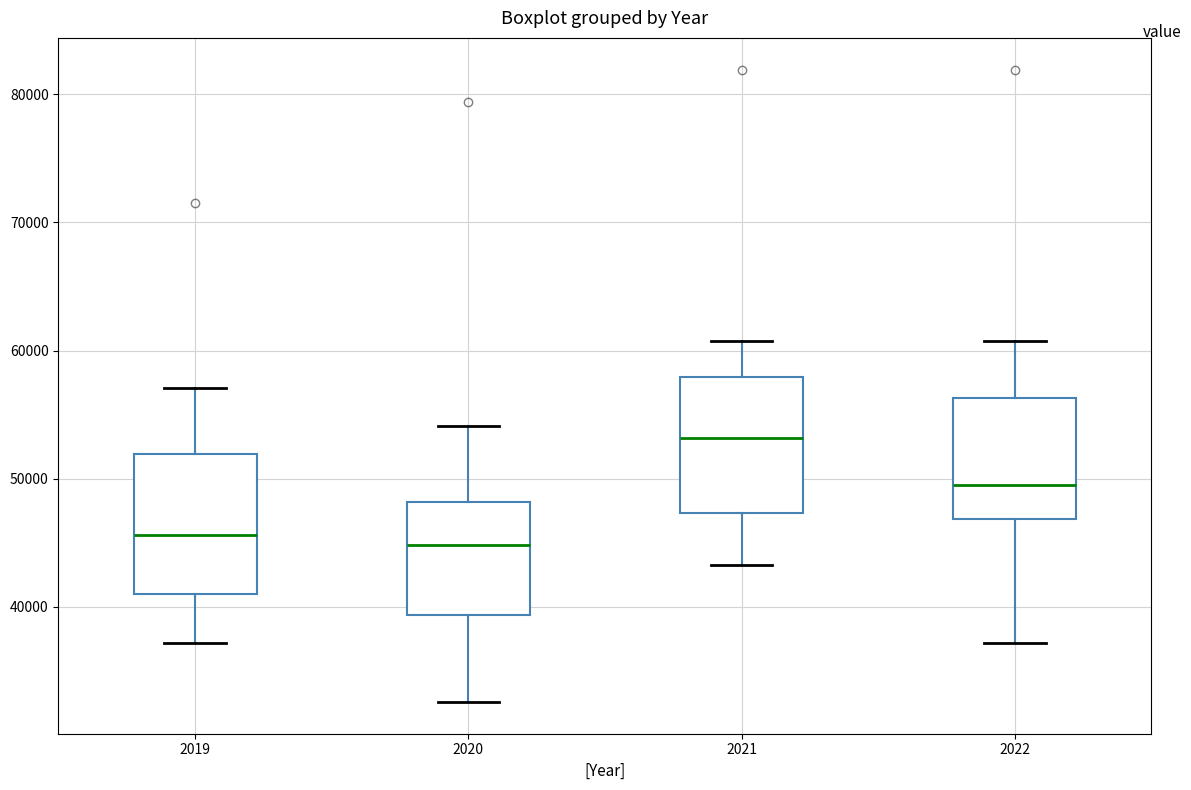

Reading left to right, read every box against the y-axis: the position of its median line, the range the box covers, and the ends of its whiskers. The values are not printed on the chart, so give them approximately, as read against the axis.

2019: median 46000, box 41000 to 52000, whiskers 37000 to 57000
2020: median 45000, box 39000 to 48000, whiskers 33000 to 54000
2021: median 53000, box 47000 to 58000, whiskers 43000 to 61000
2022: median 50000, box 47000 to 56000, whiskers 37000 to 61000